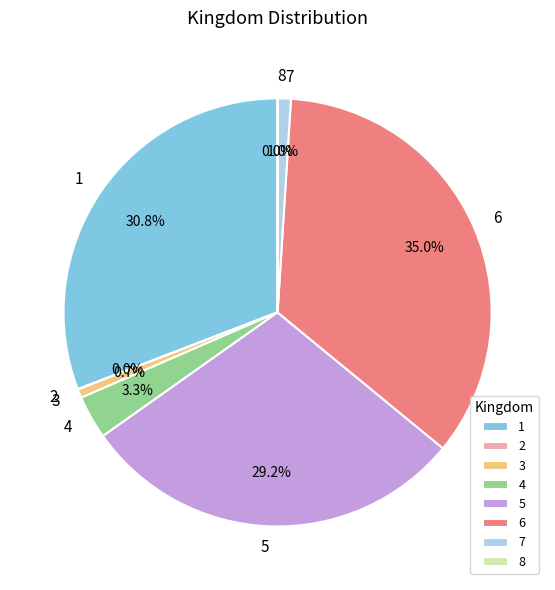

Is there any slice that represents more than half of the pie?

No